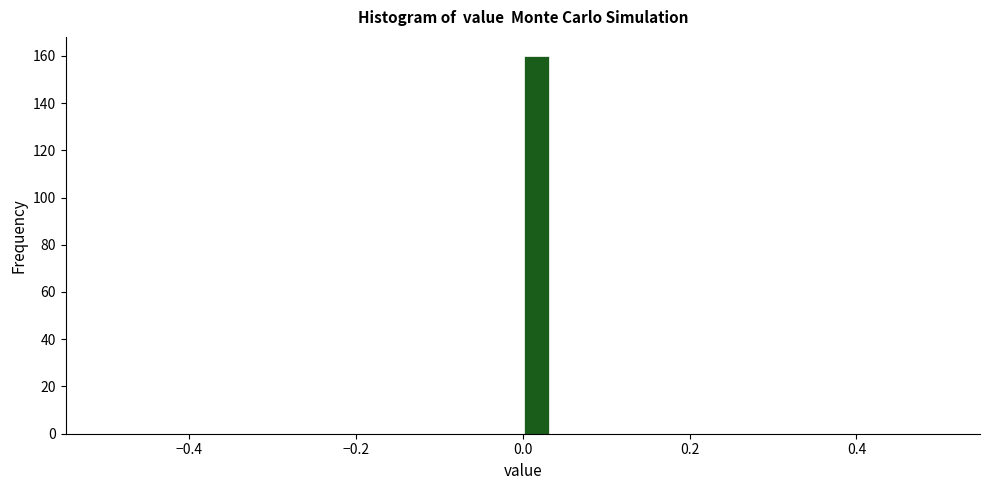

Read against the x-axis, roughly where is the centre of the tallest bar?

0.02